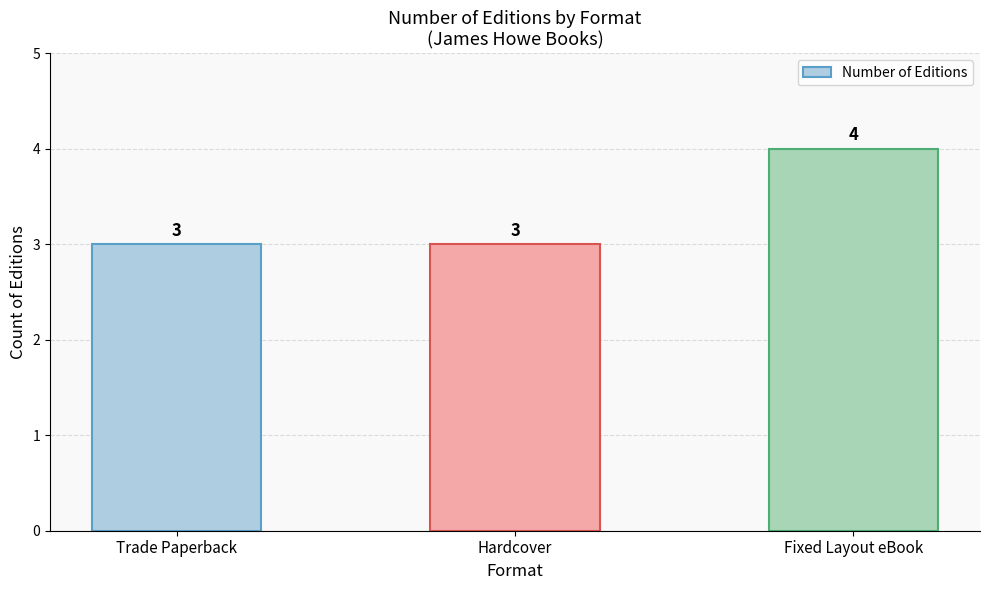

How many data points does each series have?

3